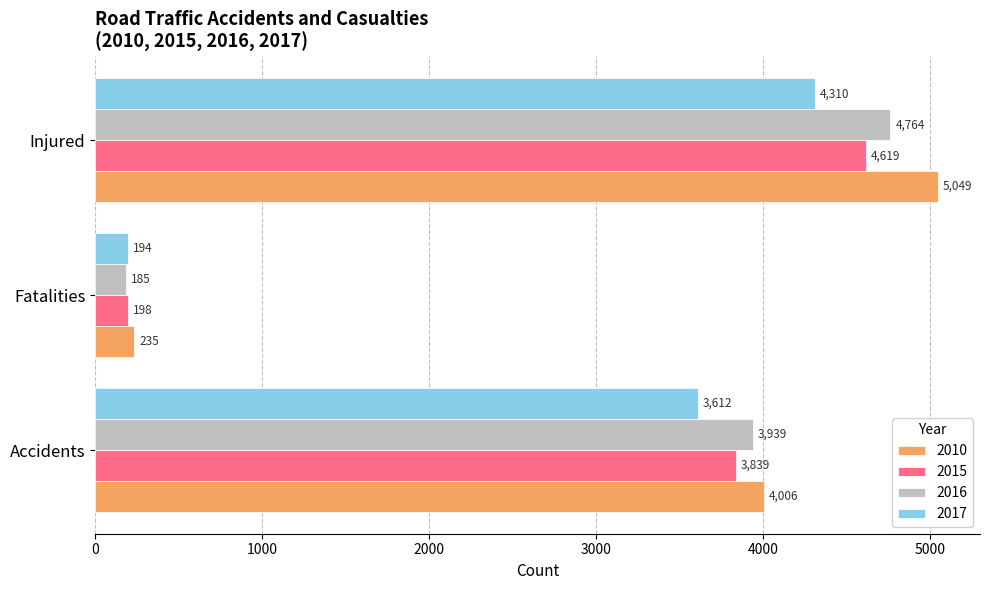

What is the difference between the highest and lowest values at Injured?

739